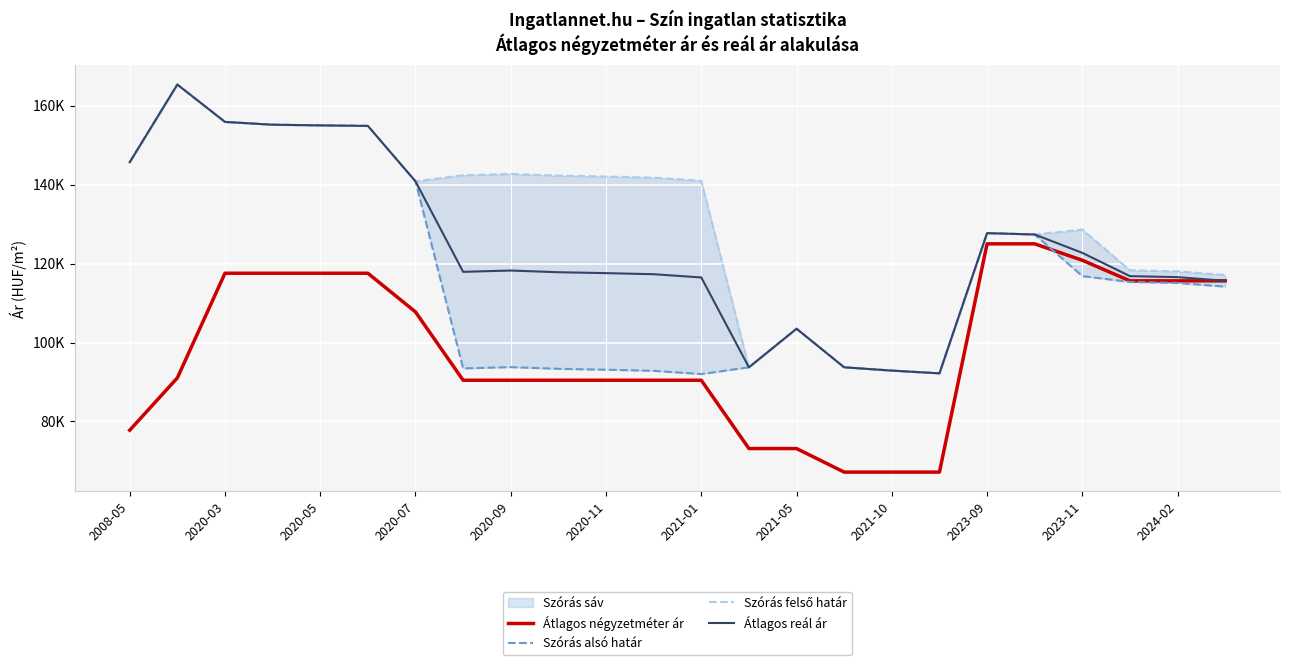

The value of Átlagos négyzetméter ár at 2023-11 is 46727. True or false?

False